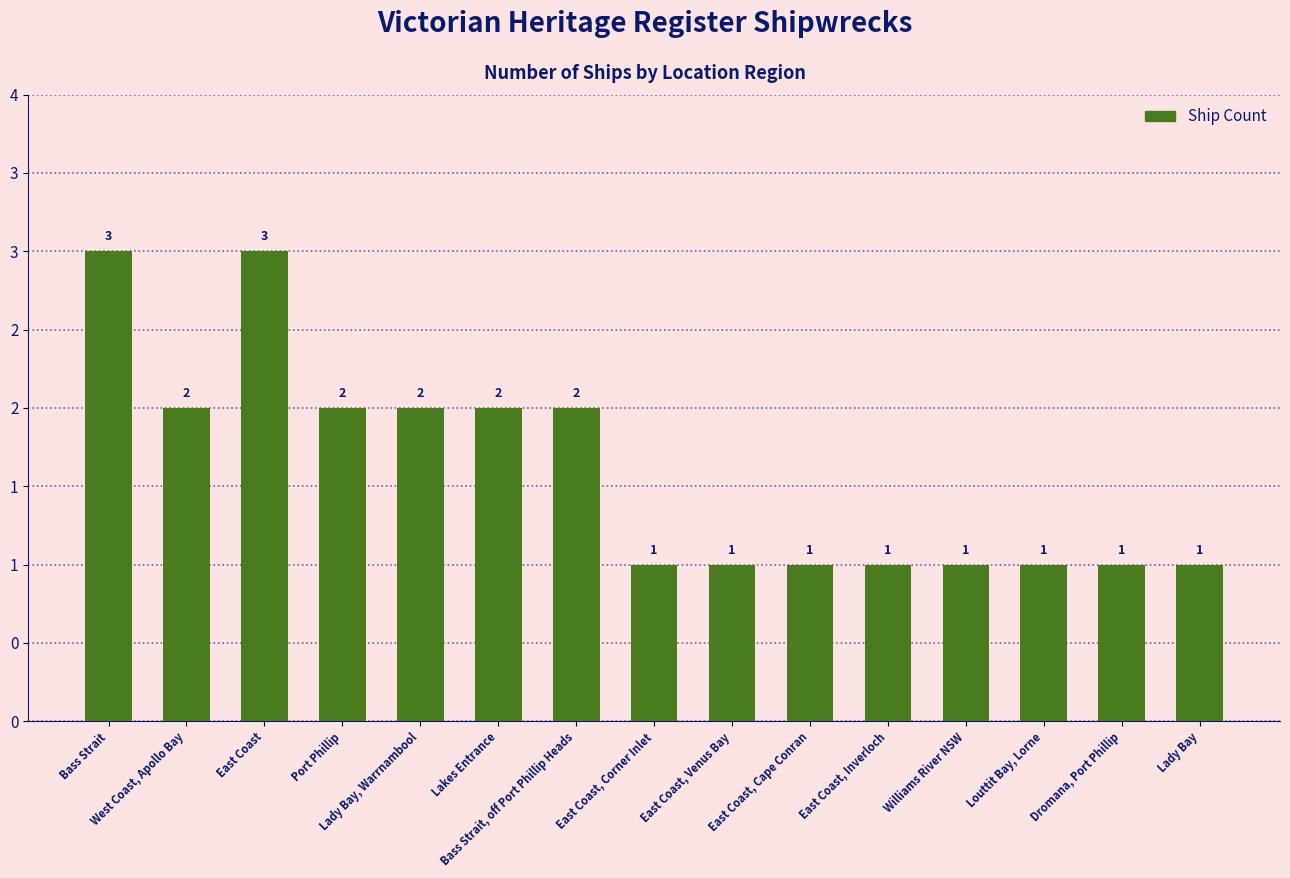

What position from the left is Bass Strait?

1